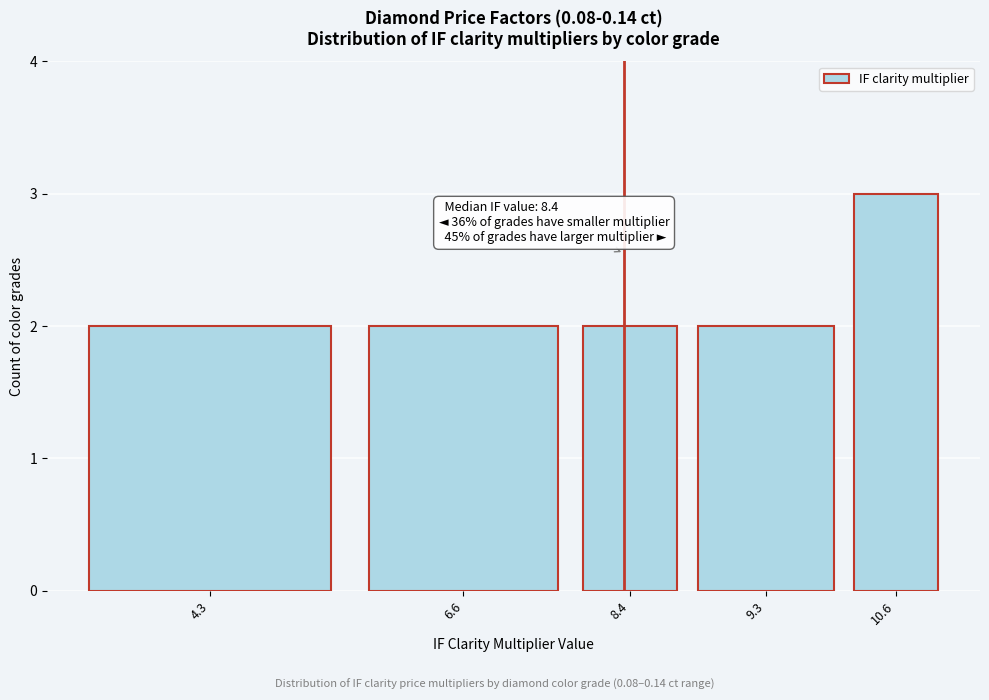

Reading left to right, transcribe all the data shown in this chart.

2	2	2	2	3